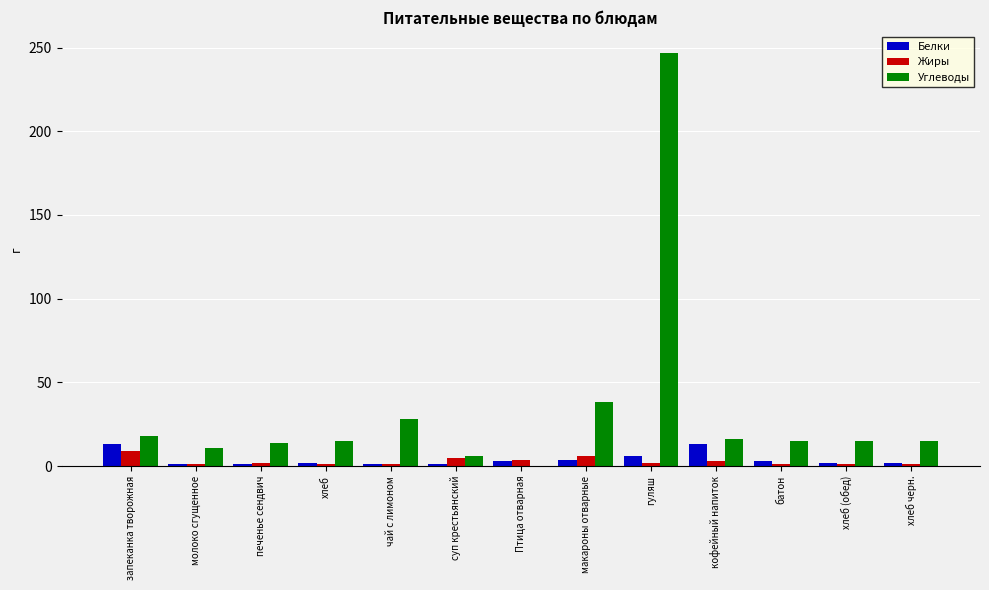

What is the greatest value displayed?

247.0